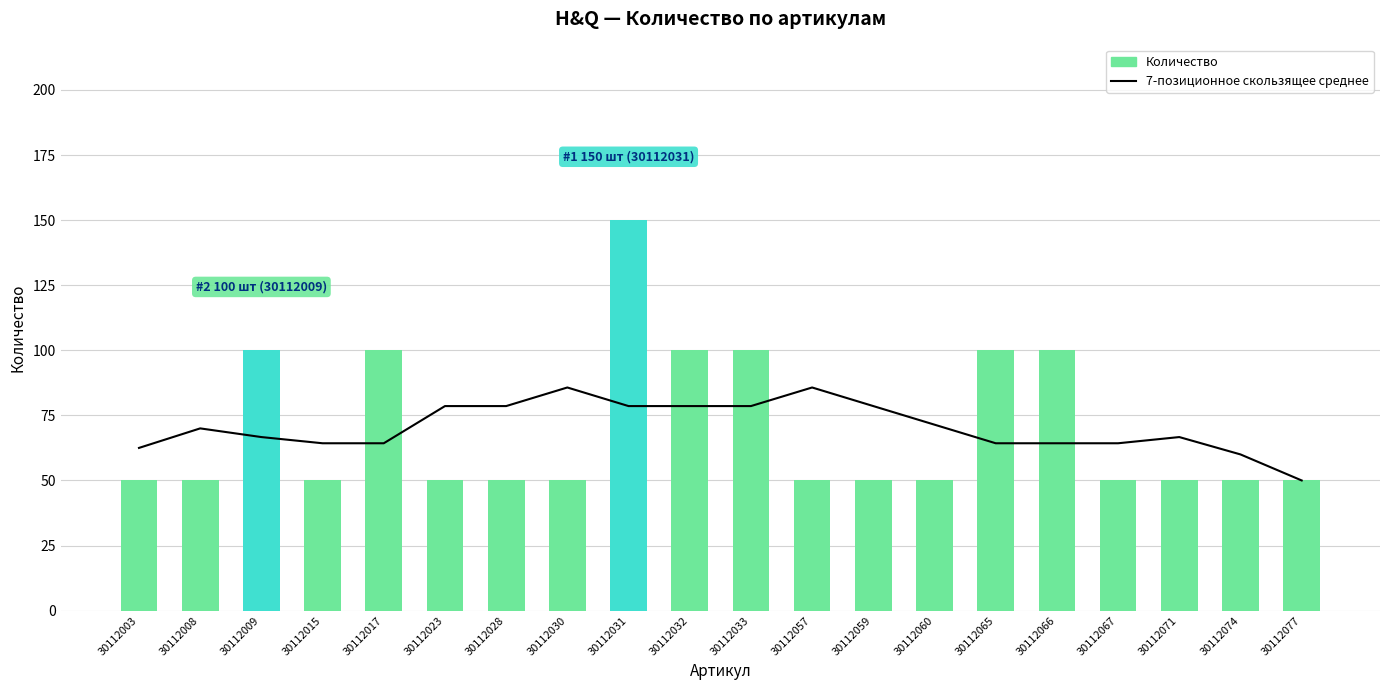

Which series has the widest spread of values?

Количество